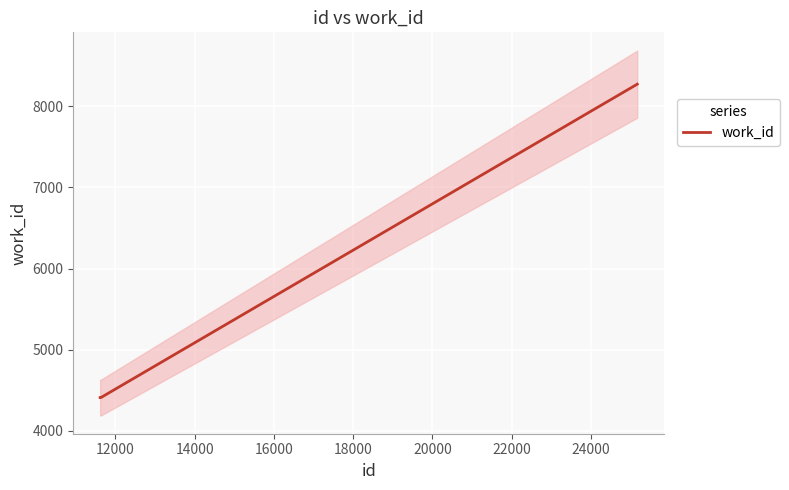

True or false: work_id has more than 1 interior local peaks.

False